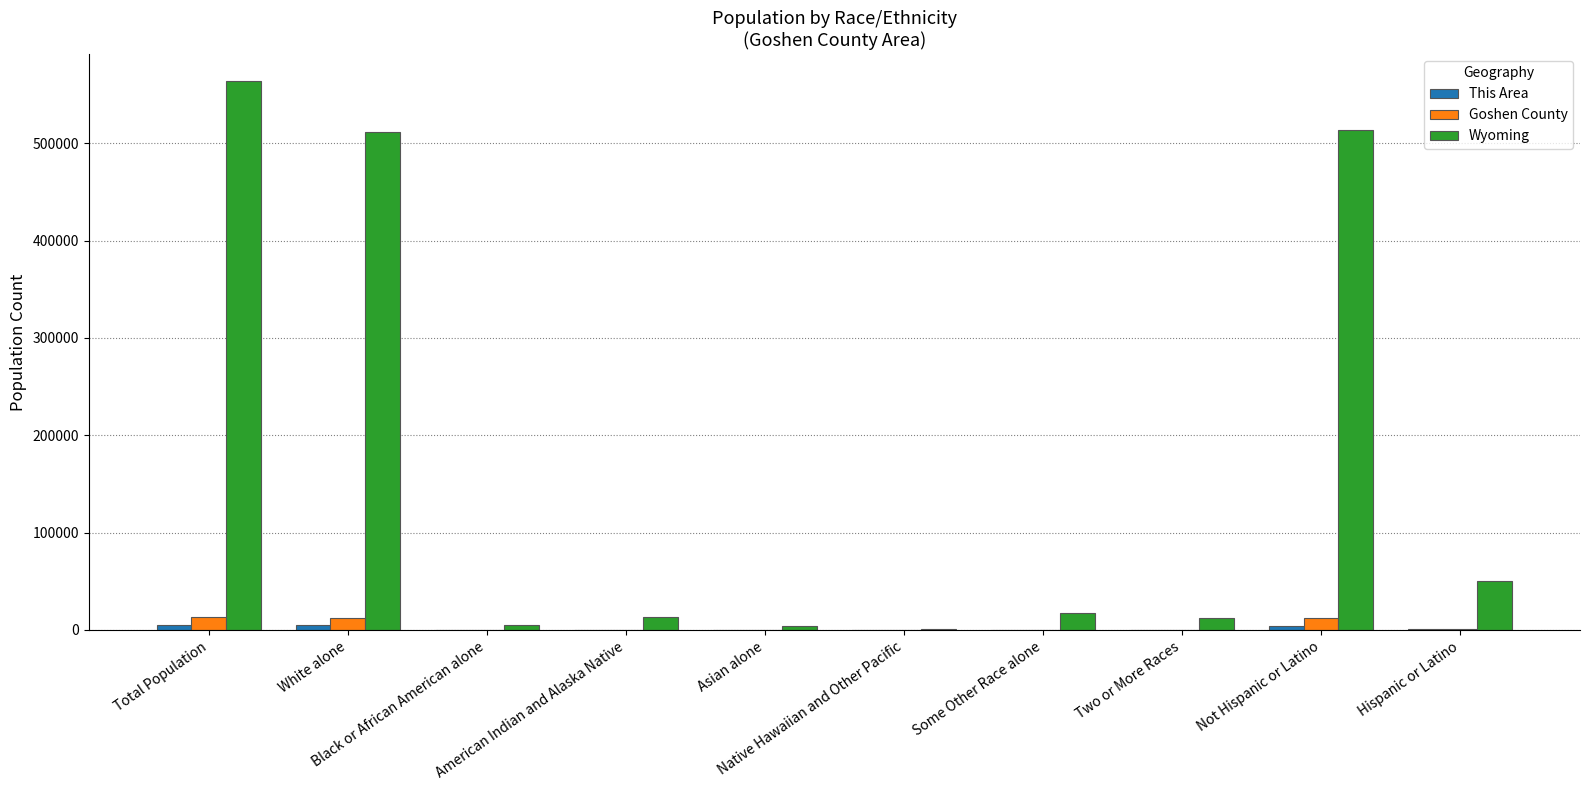

What is the sum of all Wyoming values?

1690878